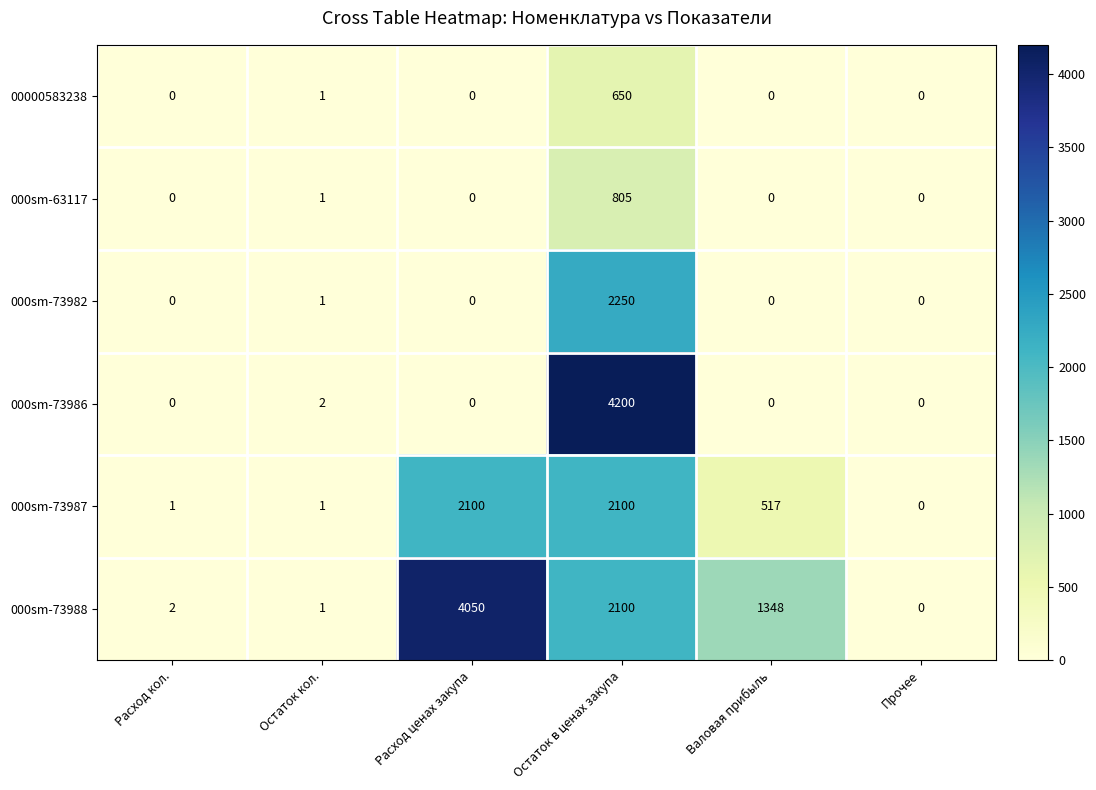

List the labels in order of 000sm-73988 value, largest first.

Расход ценах закупа, Остаток в ценах закупа, Валовая прибыль, Расход кол., Остаток кол., Прочее